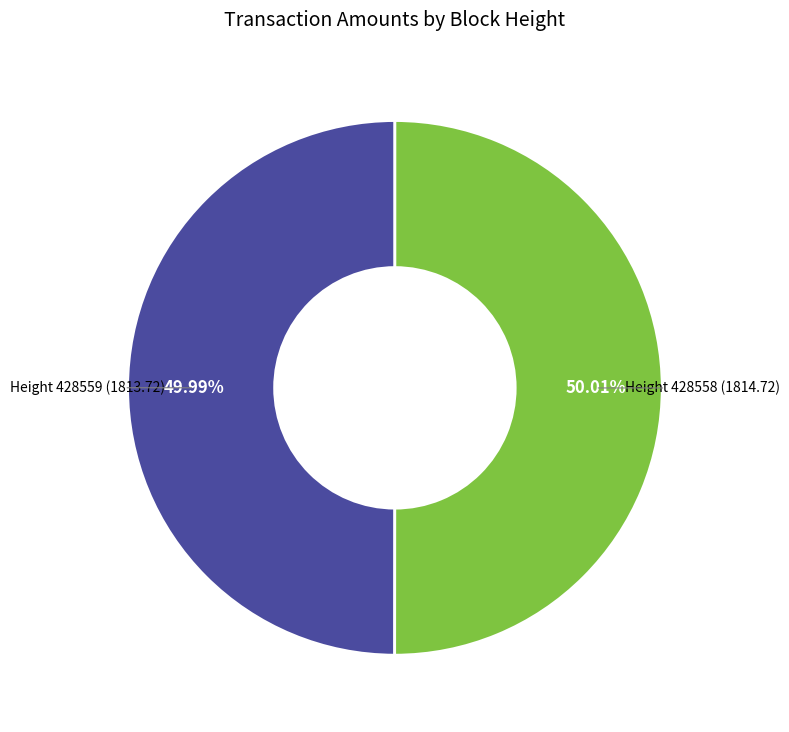

How many segments does this pie chart have?

2